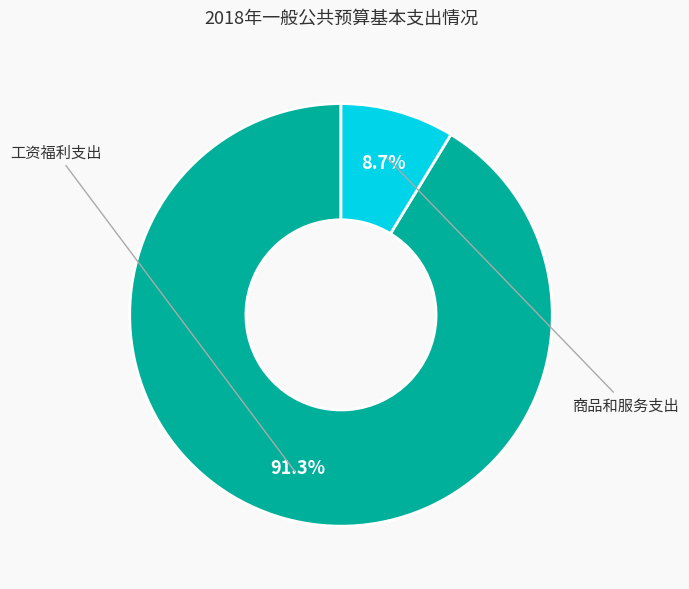

To the nearest percent, what percentage of the pie is 工资福利支出?

91%